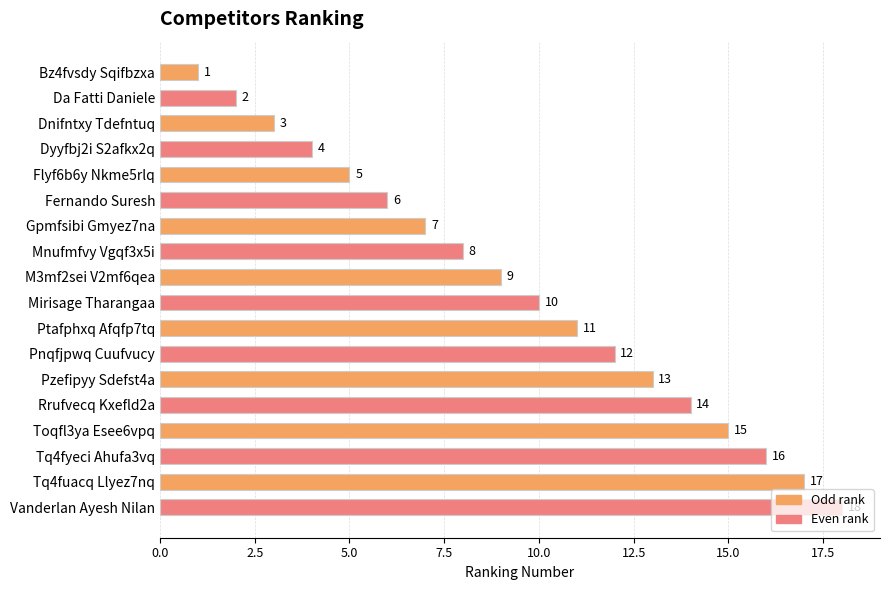

The value at Fernando Suresh is 3. True or false?

False